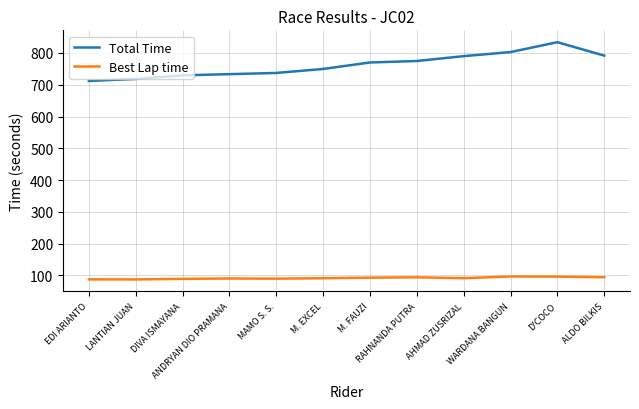

At EDI ARIANTO, list the series in order from smallest to largest.

Best Lap time, Total Time